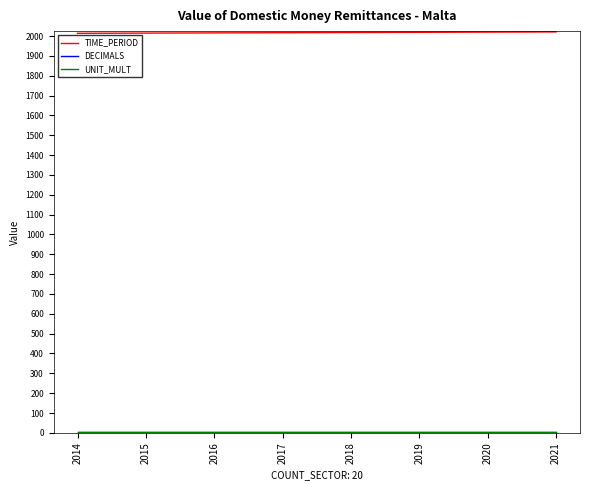

Which series has the largest total across all categories?

TIME_PERIOD